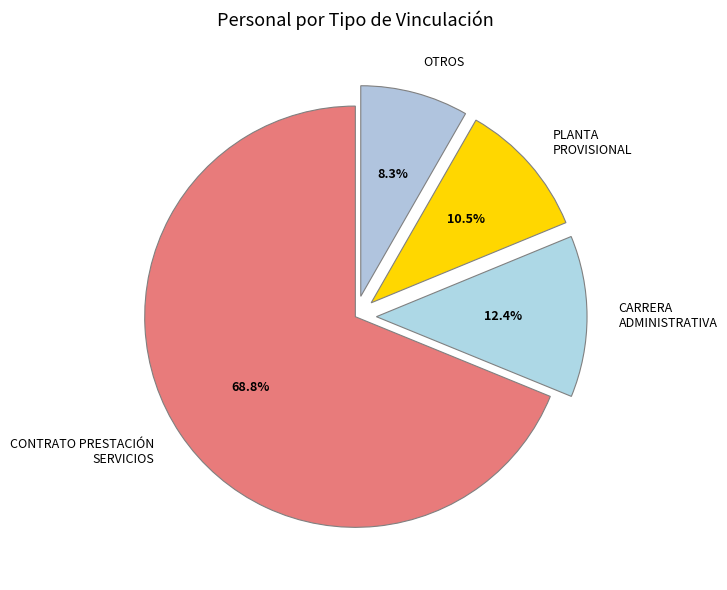

To the nearest percent, what percentage of the pie is CARRERA ADMINISTRATIVA?

12%